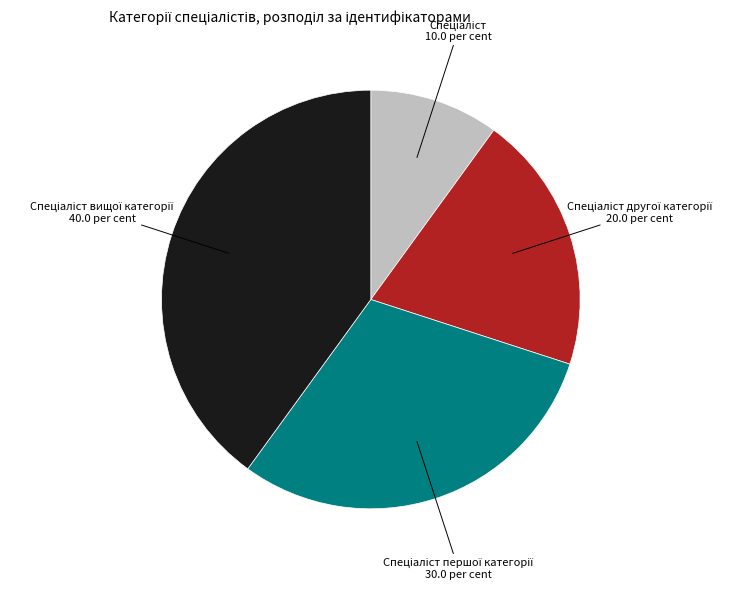

Is there a majority slice in this chart?

No